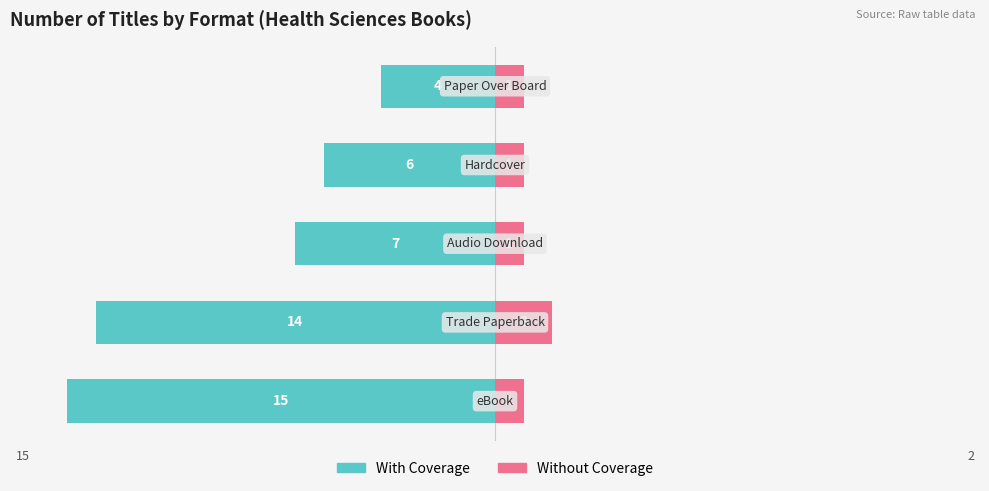

Which has a higher value, 3 or 2?

3